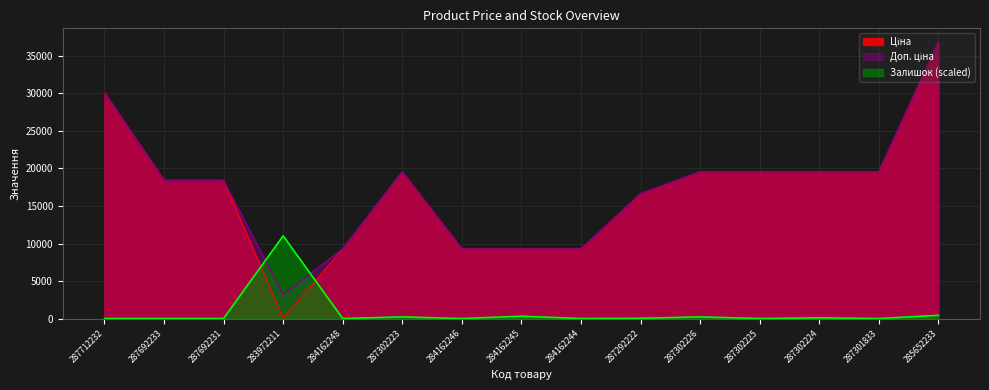

What is the label of the 6th point from the right?

287292222